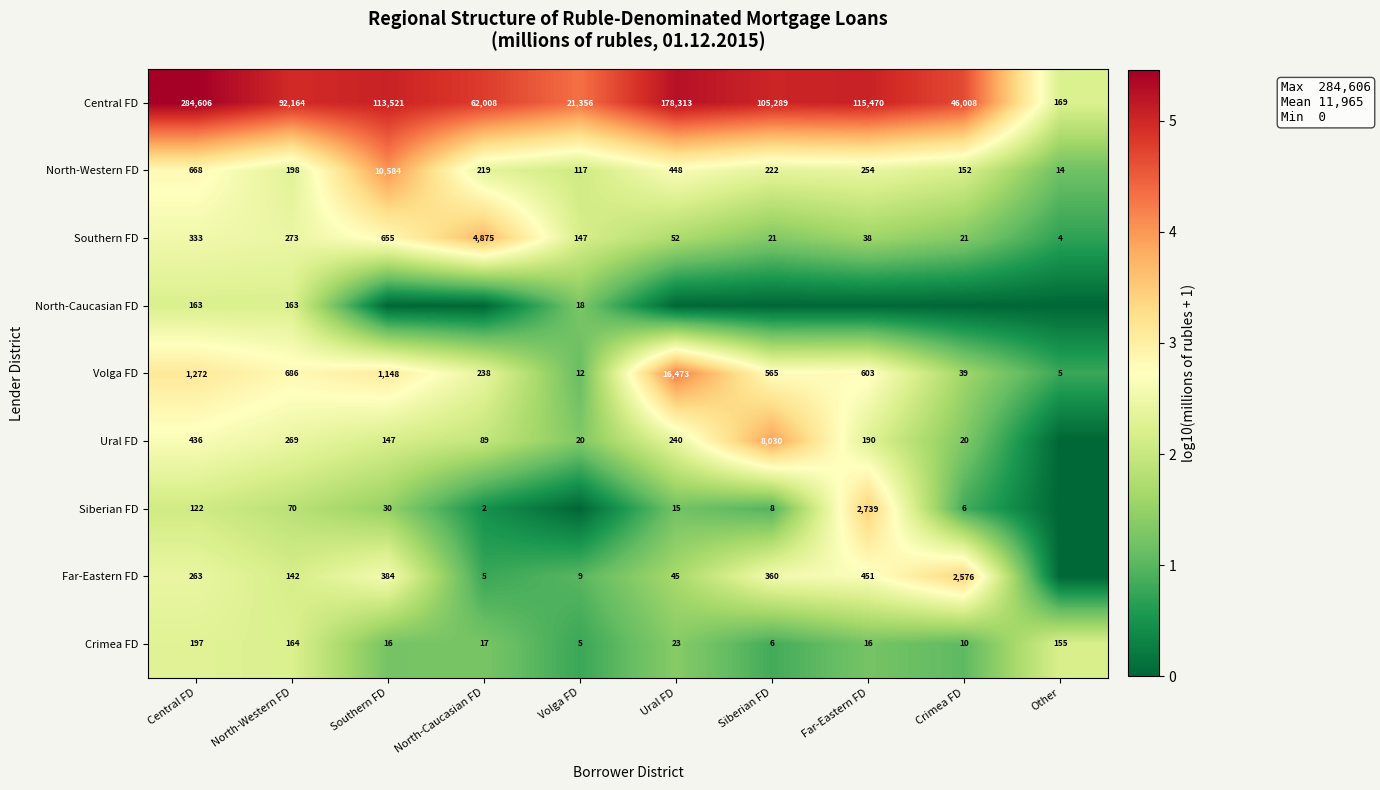

Where is Central FD nearest to the value 142387?

Far-Eastern FD